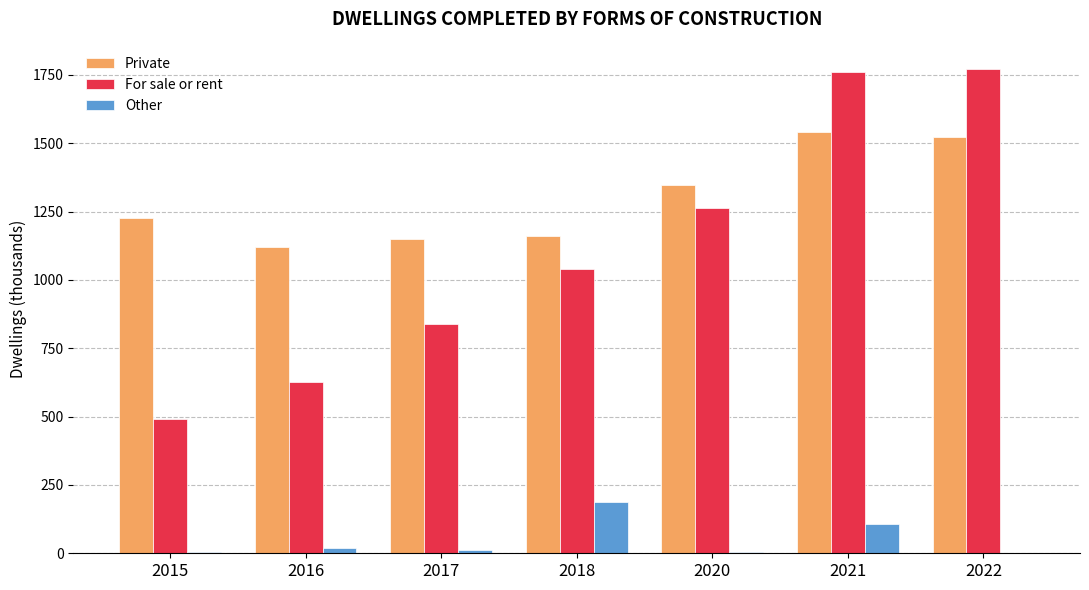

What are all the series names shown in the legend?

Private, For sale or rent, Other